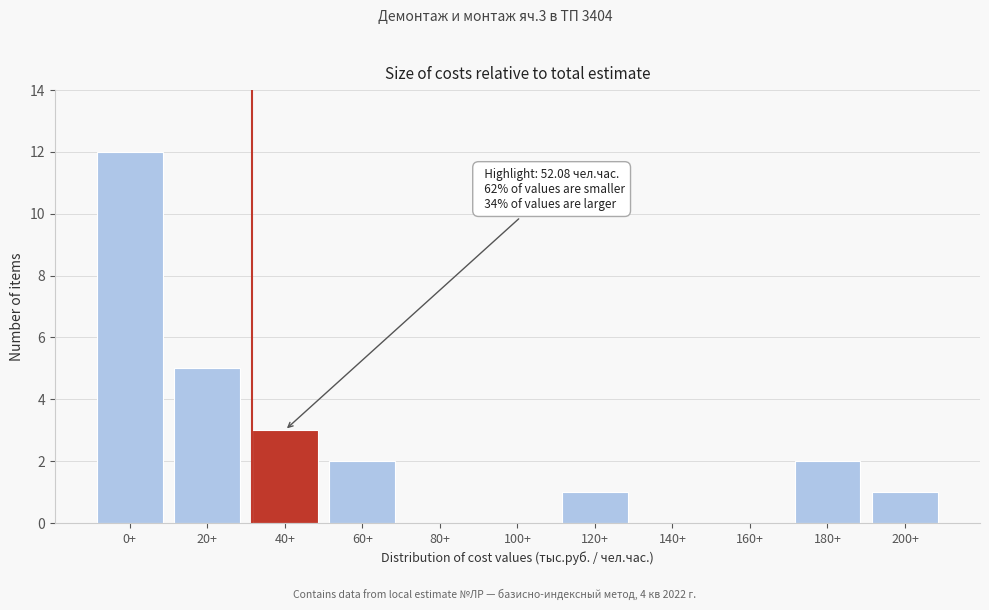

Reading right to left, extract all data points from this chart.

200+=1	180+=2	160+=0	140+=0	120+=1	100+=0	80+=0	60+=2	40+=3	20+=5	0+=12